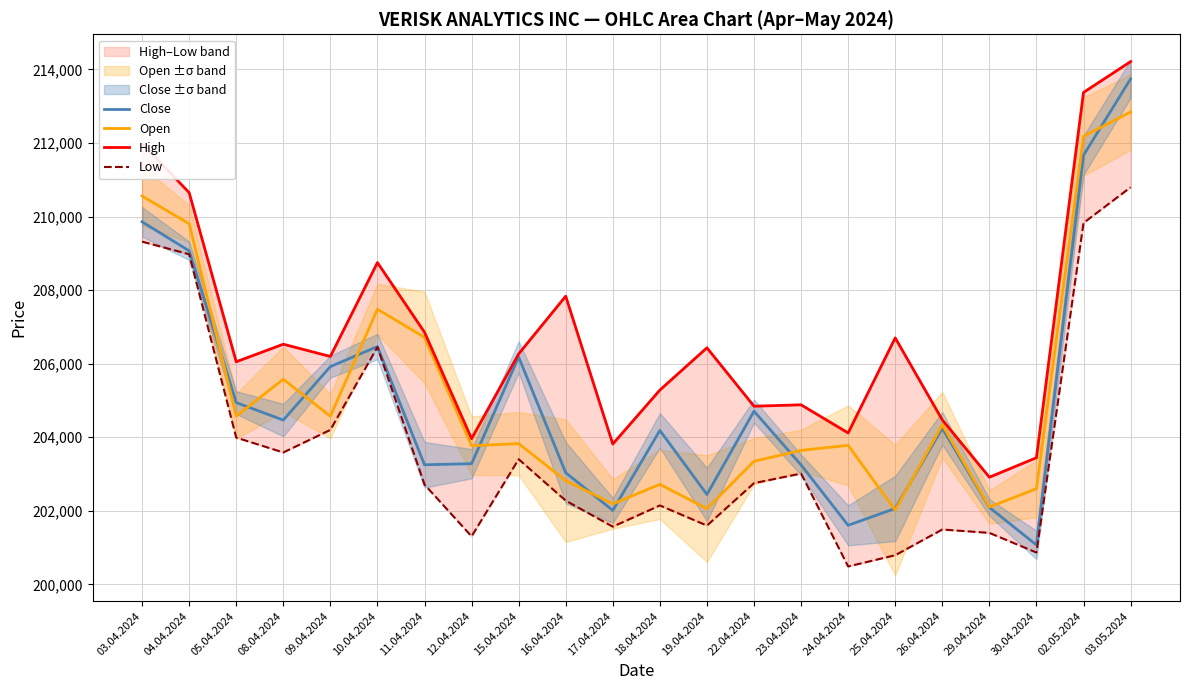

True or false: Open and High cross at least once.

False